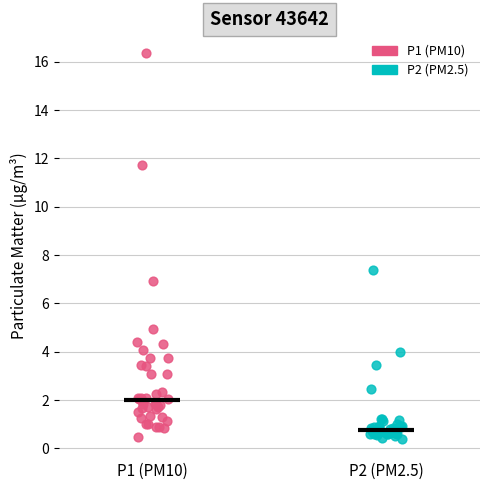

What are all the series names shown in the legend?

P1 (PM10), P2 (PM2.5)